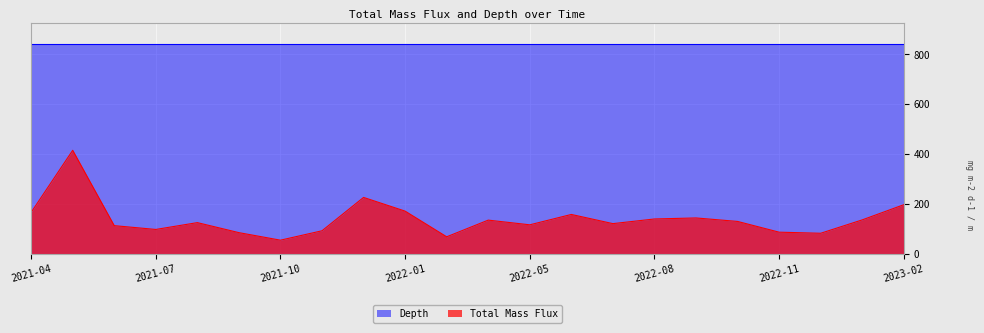

Reading right to left, what are all the values shown in this chart?

2023-02=197.4	2023-01=136.7	2022-12=83.1	2022-11=87.5	2022-10=130.5	2022-09=144.5	2022-08=140.3	2022-07=121.7	2022-06=158.5	2022-05=117.0	2022-04=135.8	2022-03=69.0	2022-01=171.7	2021-12=226.7	2021-11=93.1	2021-10=55.4	2021-09=85.6	2021-08=125.7	2021-07=98.4	2021-06=113.6	2021-05=415.3	2021-04=166.9